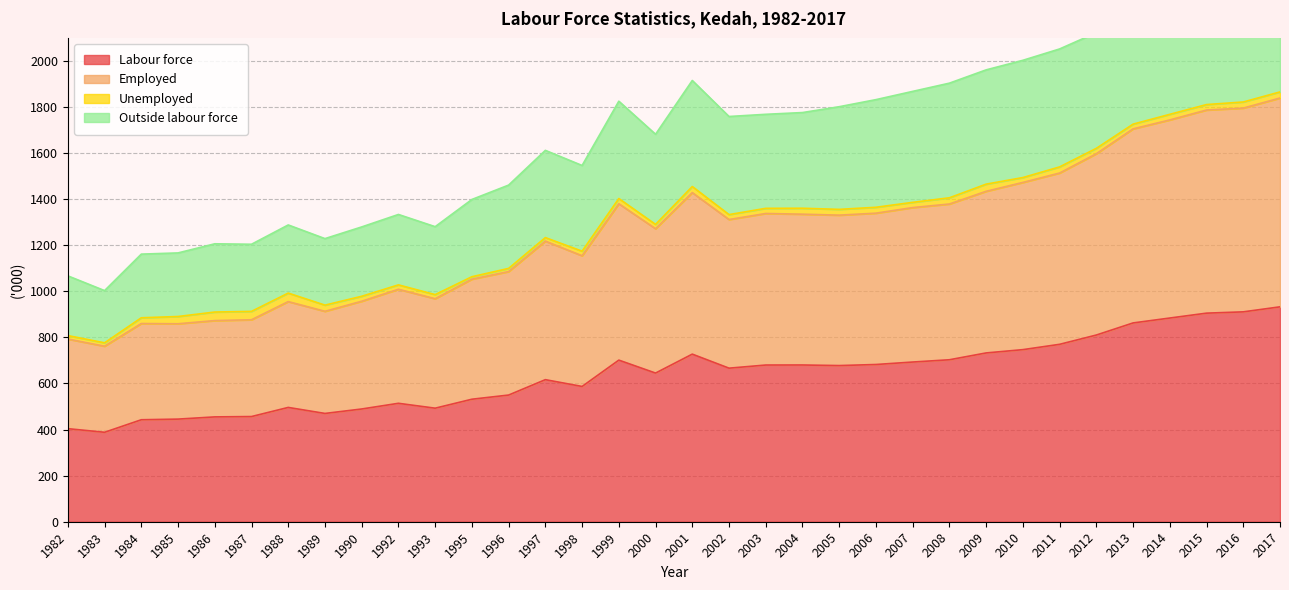

True or false: Employed and Labour force intersect in this chart.

False